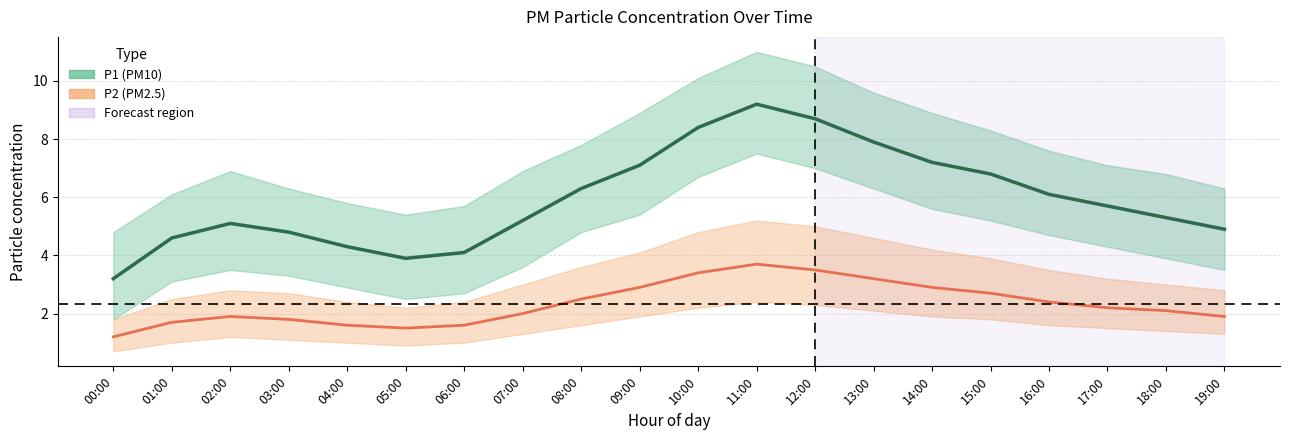

Where is P1 nearest to the value 6?

16:00